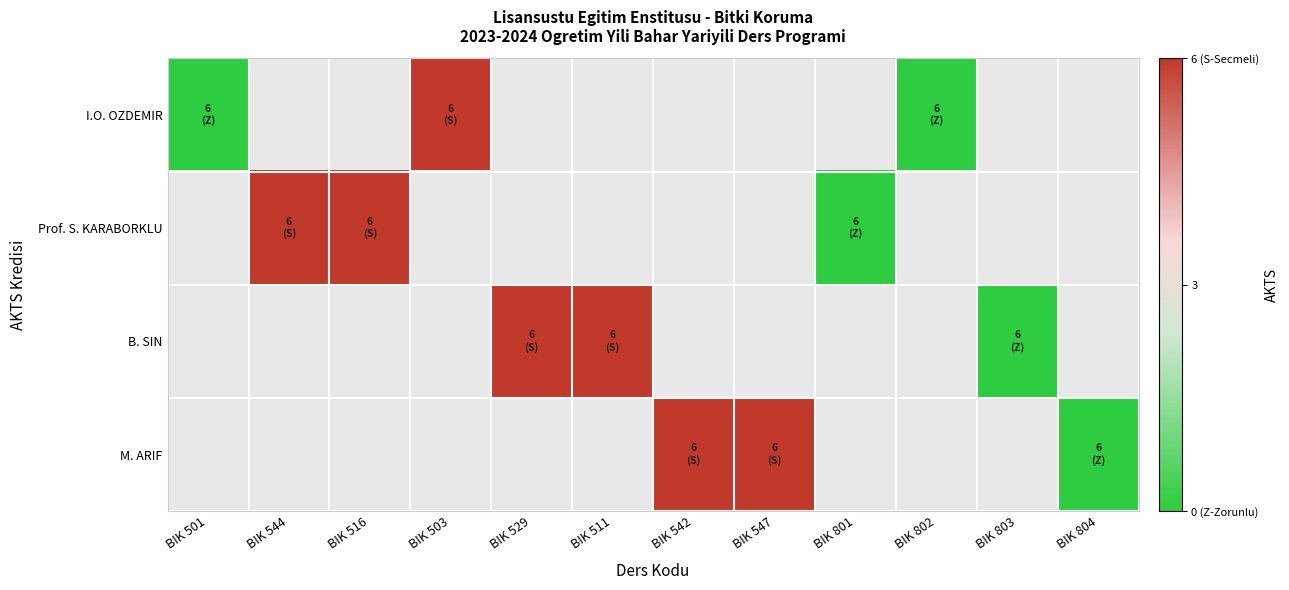

At which category does the chart reach its peak across all series?

BIK 503